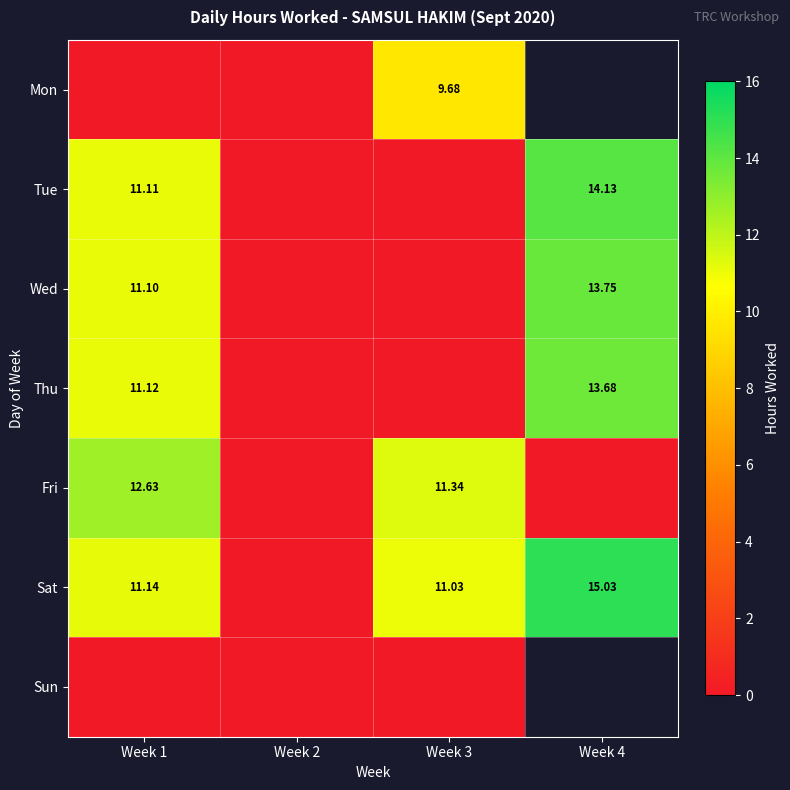

Is the value of Thu at Week 4 greater than the value of Tue at Week 4?

No